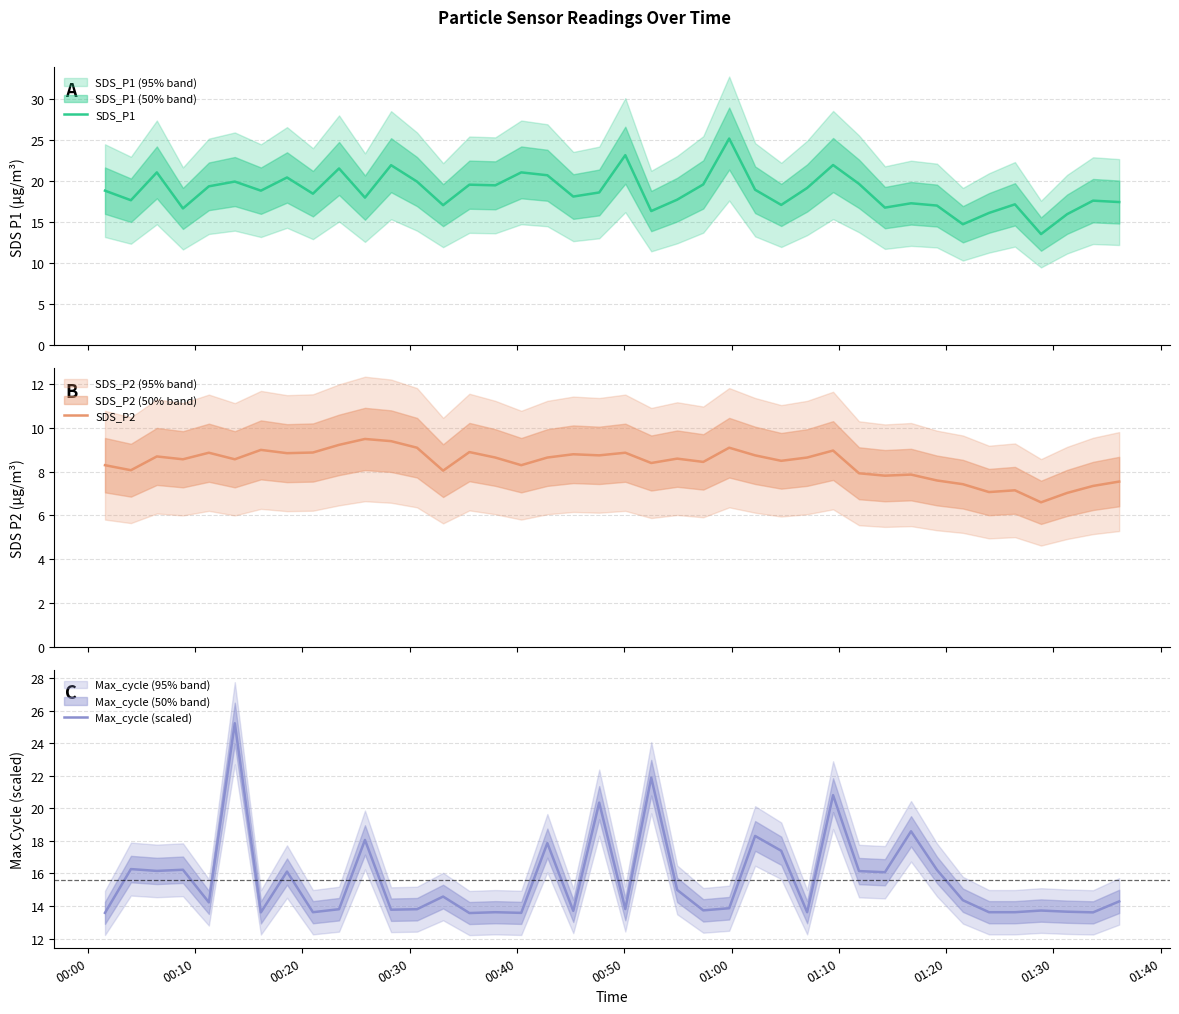

Does the chart have visible grid lines?

Yes